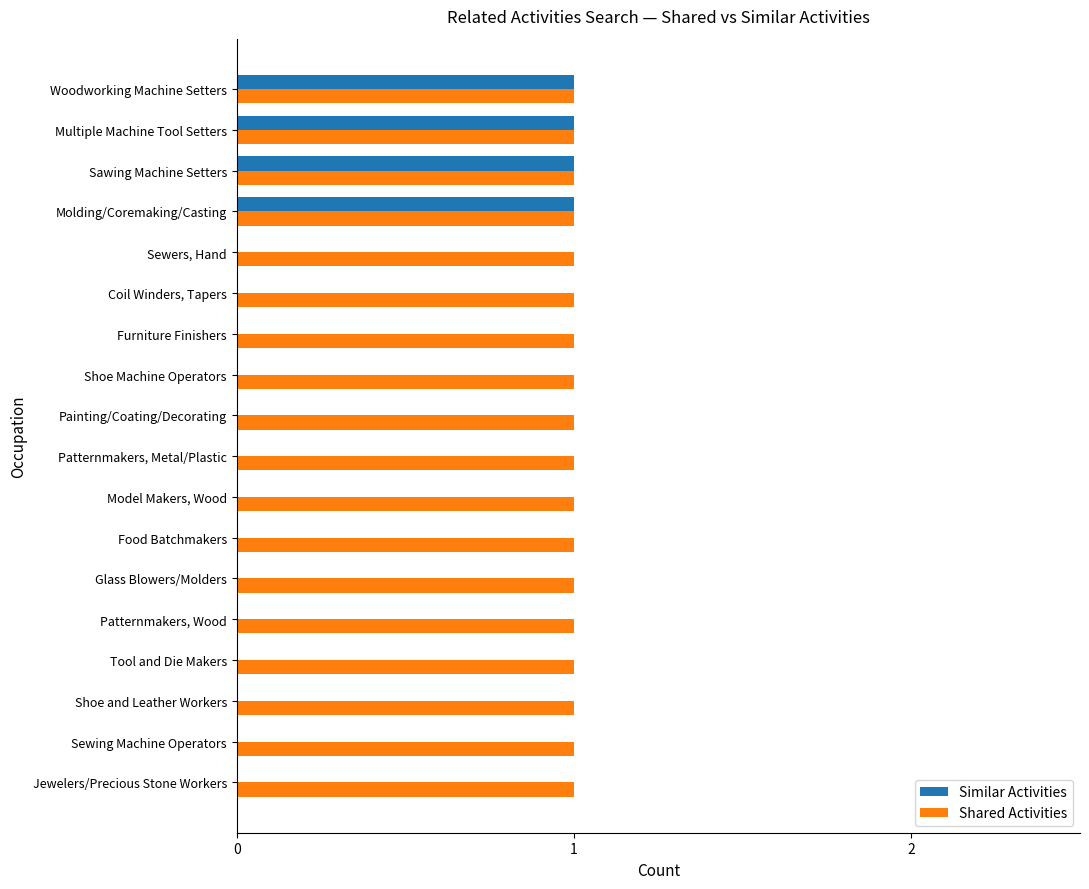

What is the average value of the Shared Activities series?

1